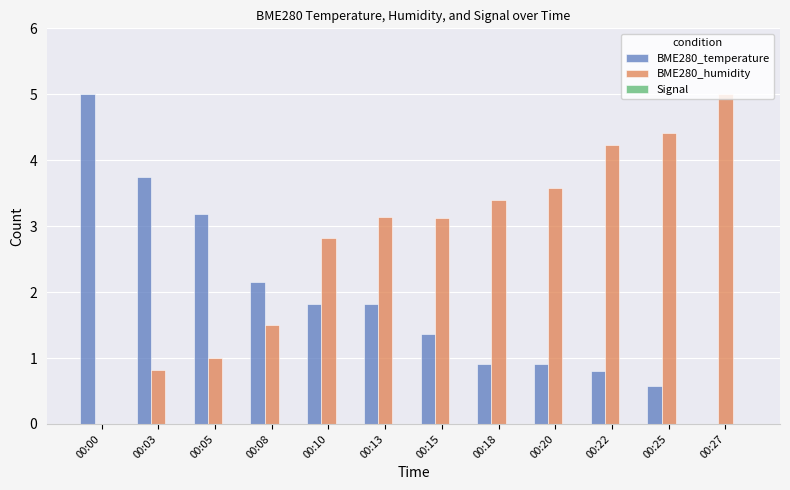

True or false: BME280_humidity has a value of 3.1 at 00:15.

True